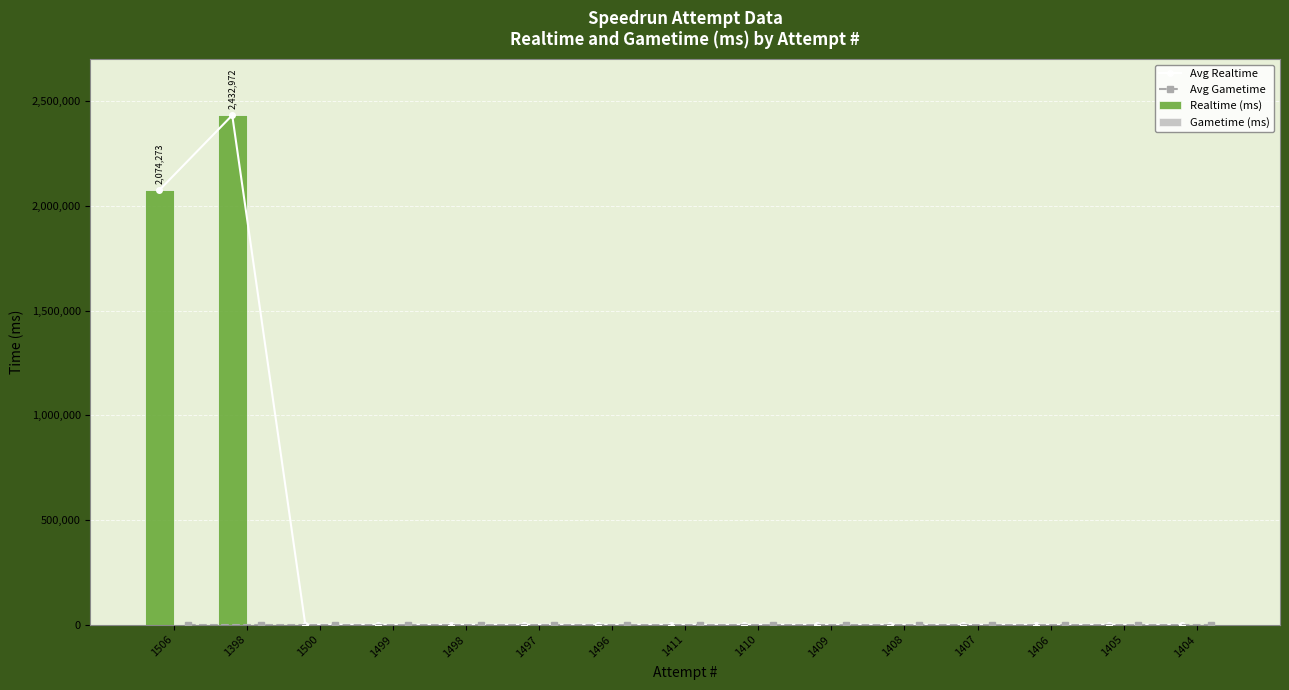

Reading left to right, transcribe all the data shown in this chart.

Avg Realtime: 1506=2074273	1398=2432972	1500=0	1499=0	1498=0	1497=0	1496=0	1411=0	1410=0	1409=0	1408=0	1407=0	1406=0	1405=0	1404=0
Avg Gametime: 1506=0	1398=0	1500=0	1499=0	1498=0	1497=0	1496=0	1411=0	1410=0	1409=0	1408=0	1407=0	1406=0	1405=0	1404=0
Realtime (ms): 1506=2074273	1398=2432972	1500=0	1499=0	1498=0	1497=0	1496=0	1411=0	1410=0	1409=0	1408=0	1407=0	1406=0	1405=0	1404=0
Gametime (ms): 1506=0	1398=0	1500=0	1499=0	1498=0	1497=0	1496=0	1411=0	1410=0	1409=0	1408=0	1407=0	1406=0	1405=0	1404=0